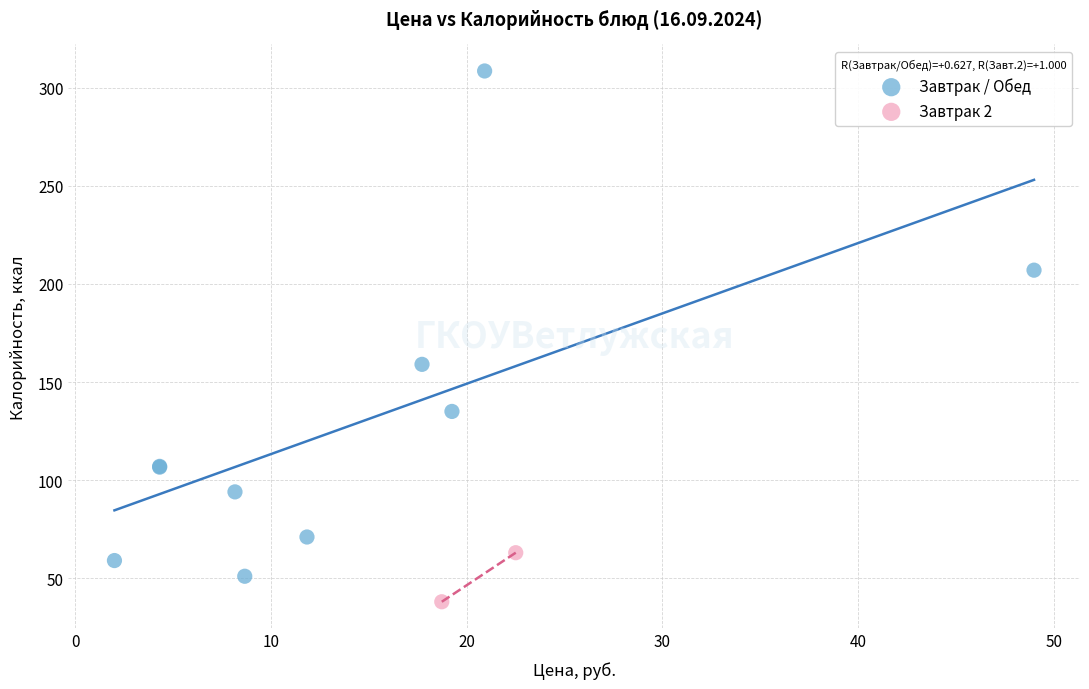

Which series contains the highest Y value?

Завтрак / Обед